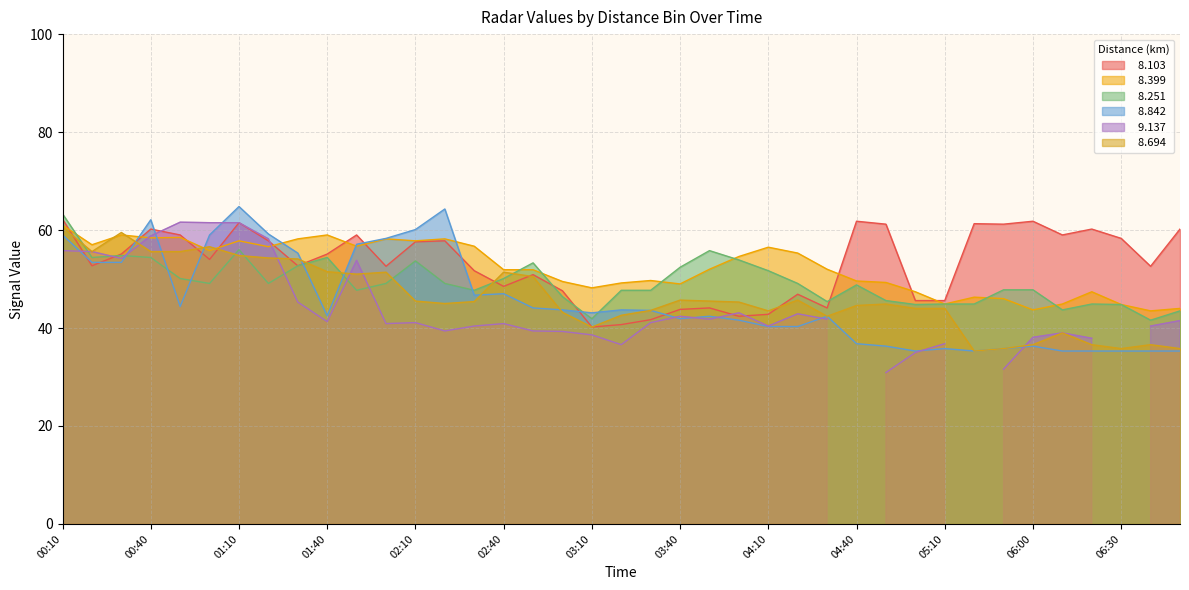

What position from the left is 03:10?

19